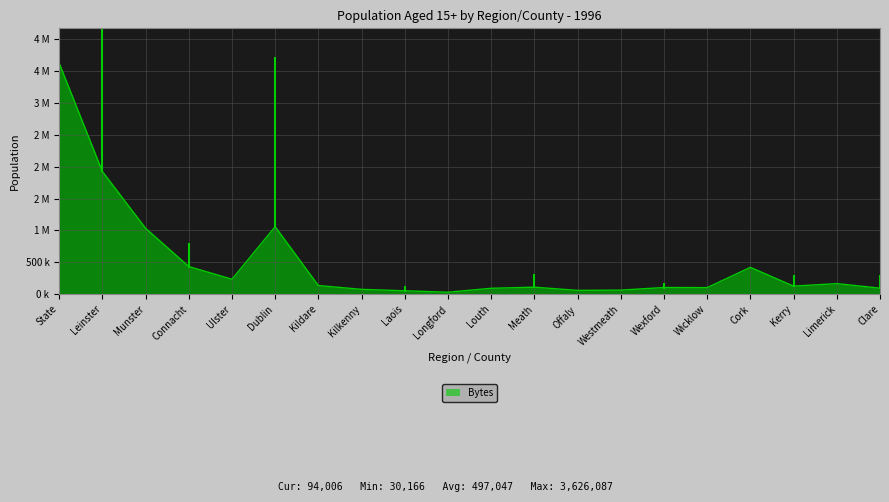

Does the chart display data point markers on the line(s)?

No